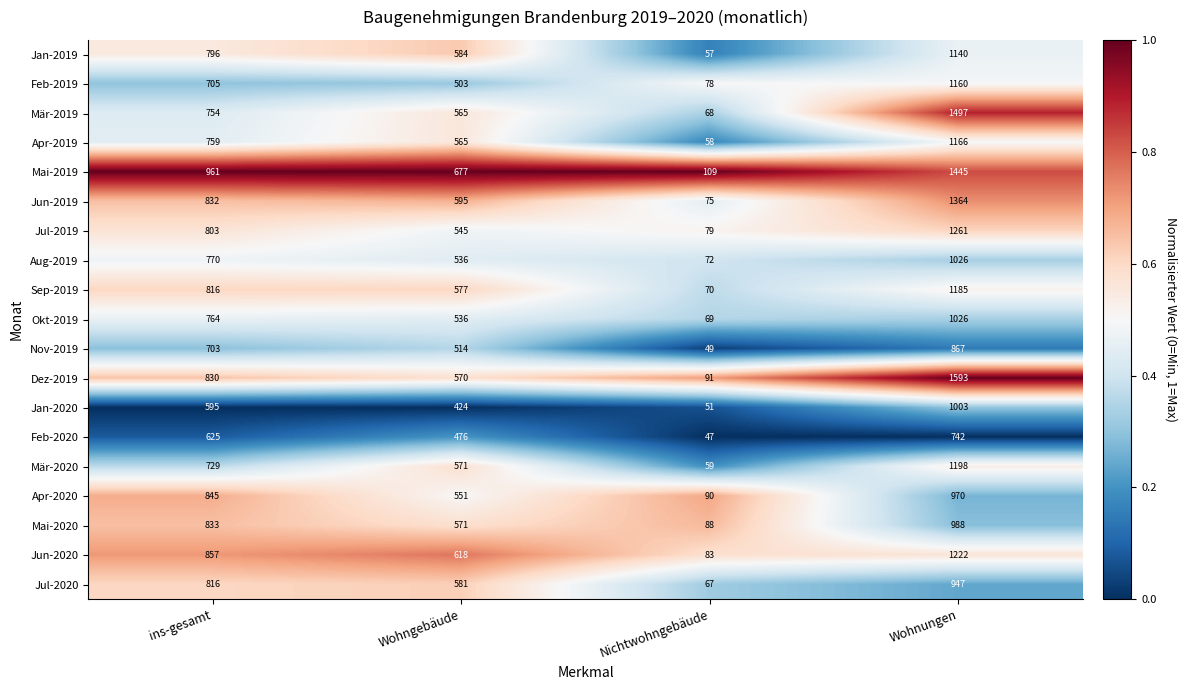

The Mai-2019 series shows 2092 at Wohnungen. True or false?

False